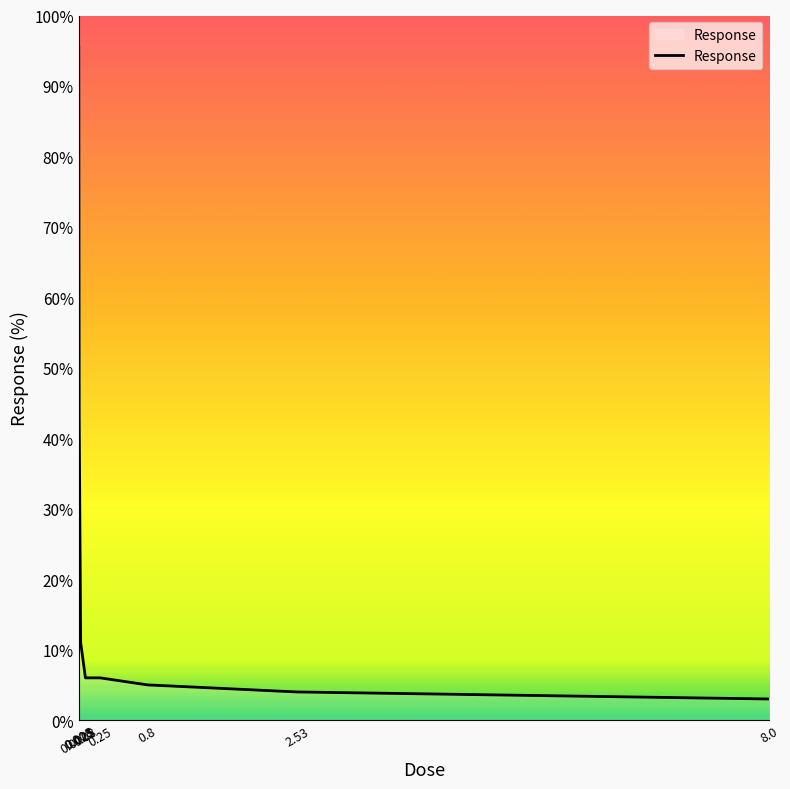

What is the difference between the second highest and minimum values?

40.0